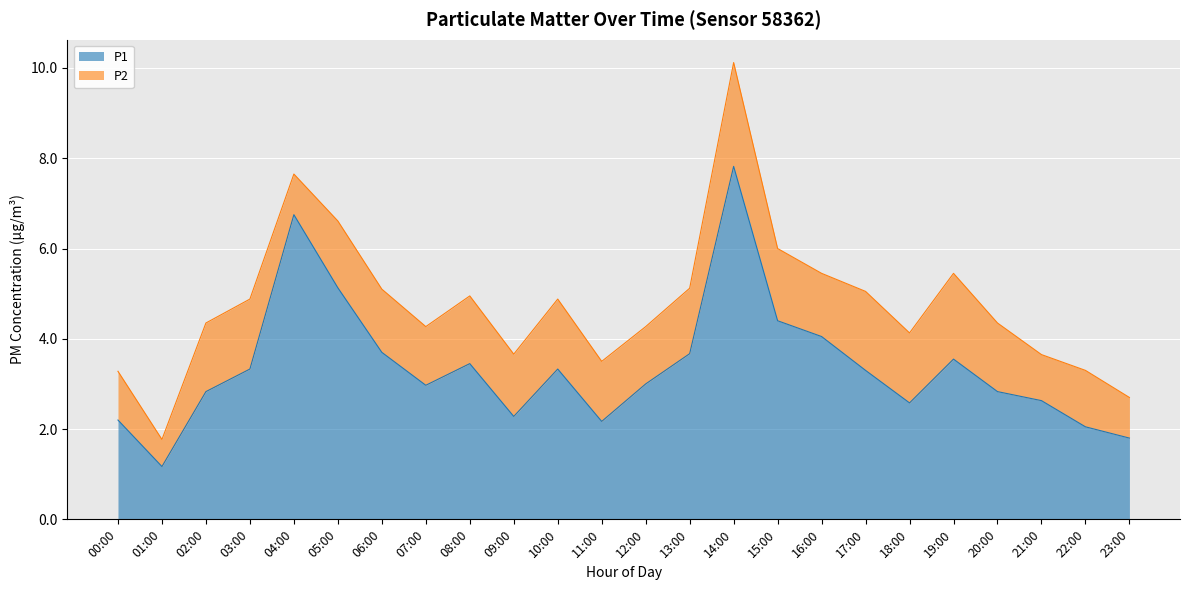

What is the label of the 8th point from the right?

16:00